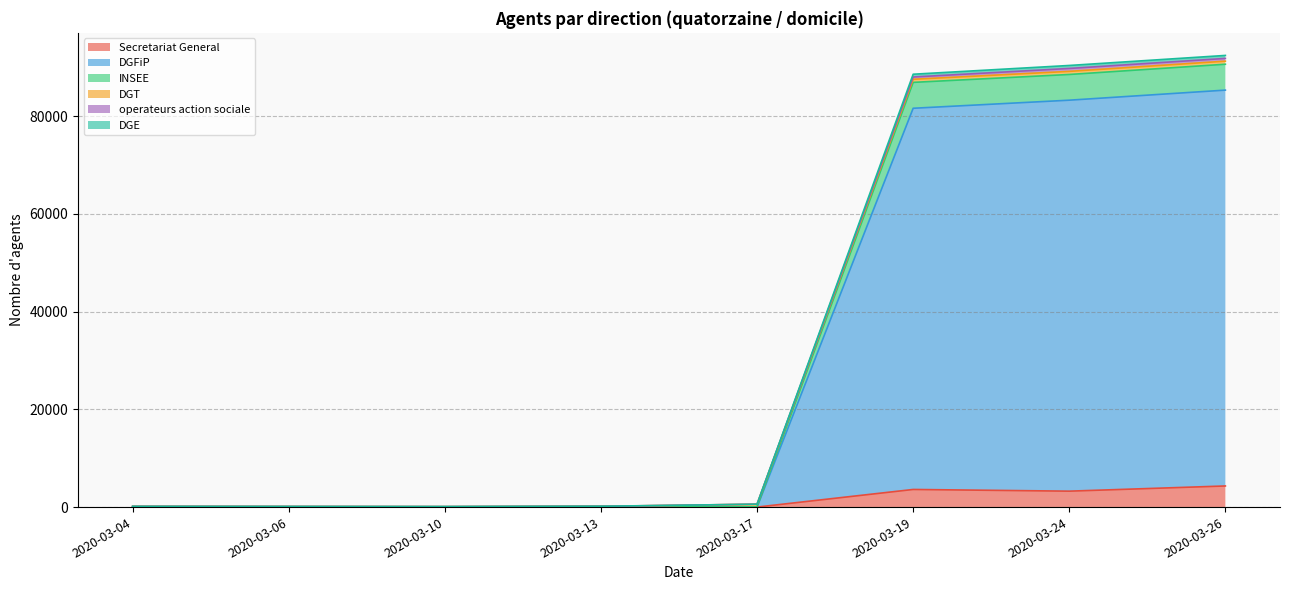

What is the highest value of the Secretariat General series?

4322